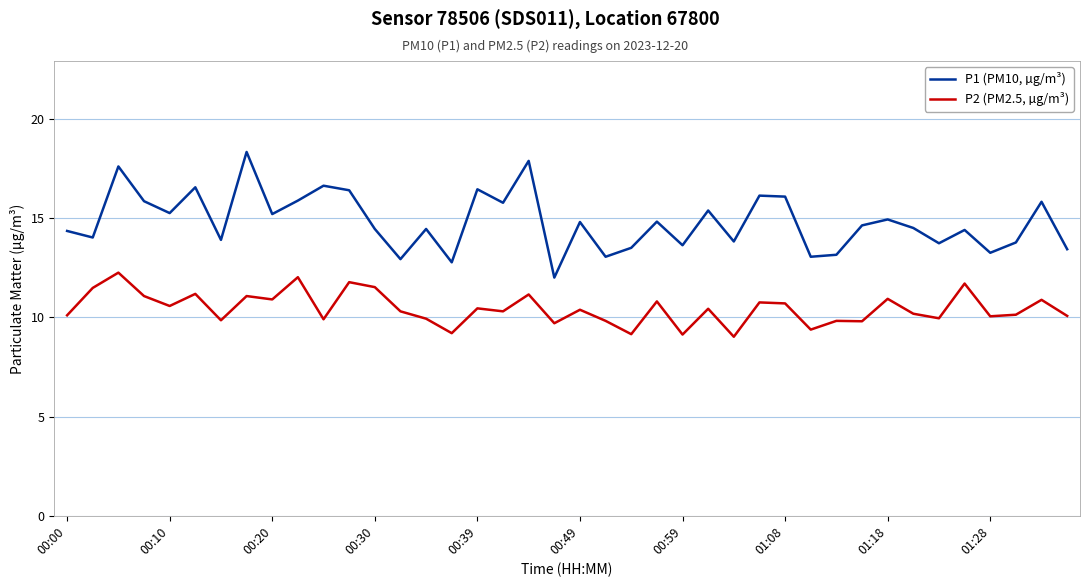

List the series in order of their overall mean, highest first.

P1 (PM10, µg/m³), P2 (PM2.5, µg/m³)